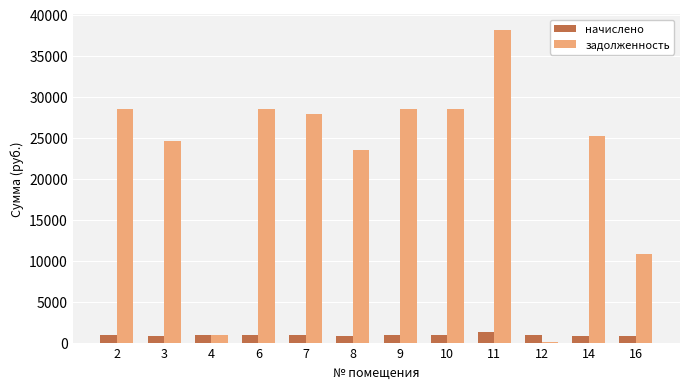

How many groups of bars are there?

12